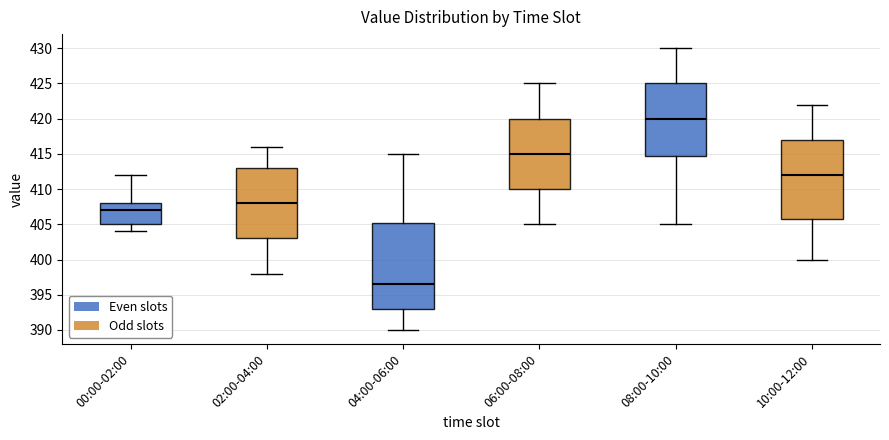

Which box is the tallest, from its lower edge to its upper edge?

04:00-06:00